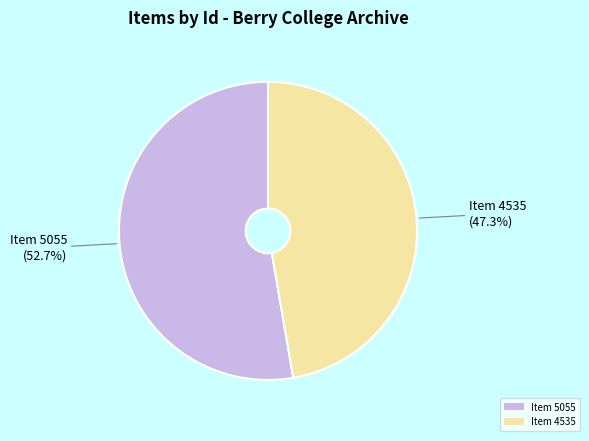

How many segments does this pie chart have?

2